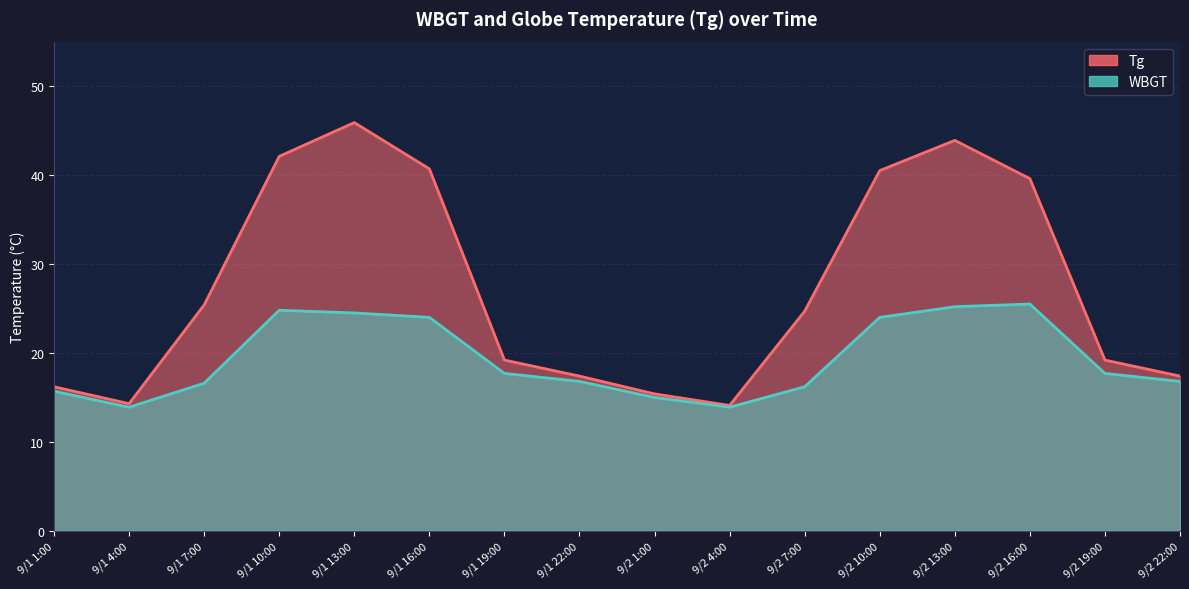

True or false: WBGT and Tg intersect in this chart.

False